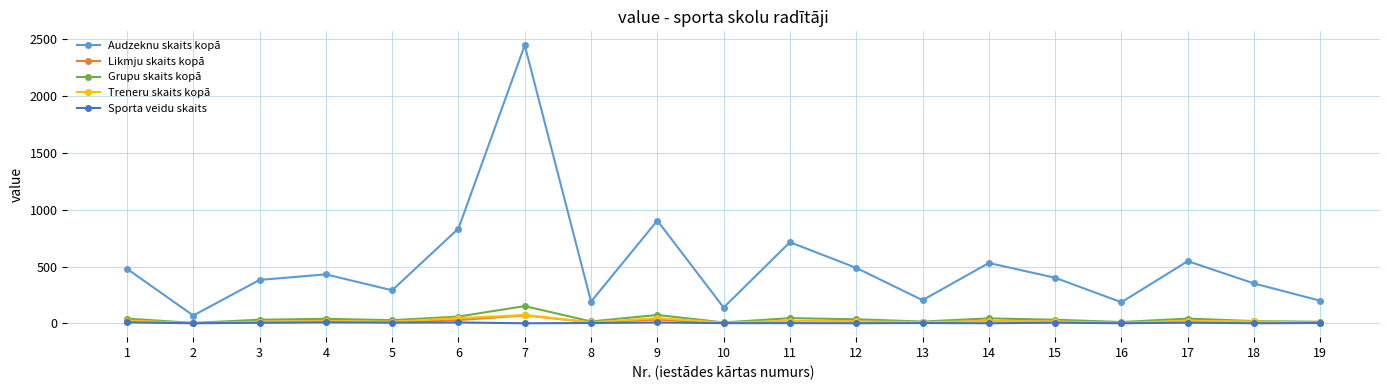

Is the value of Audzeknu skaits kopā at 18 greater than the value of Likmju skaits kopā at 13?

Yes